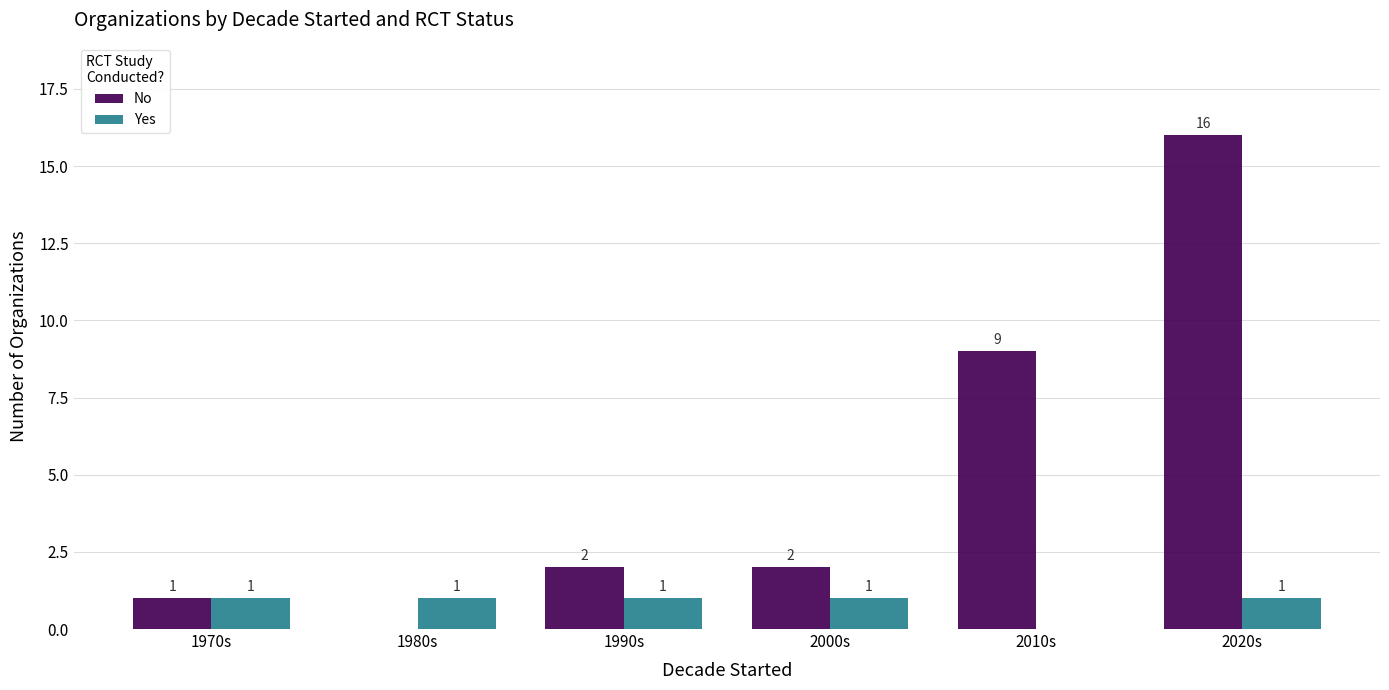

What is the approximate value of Yes at 2000s?

1